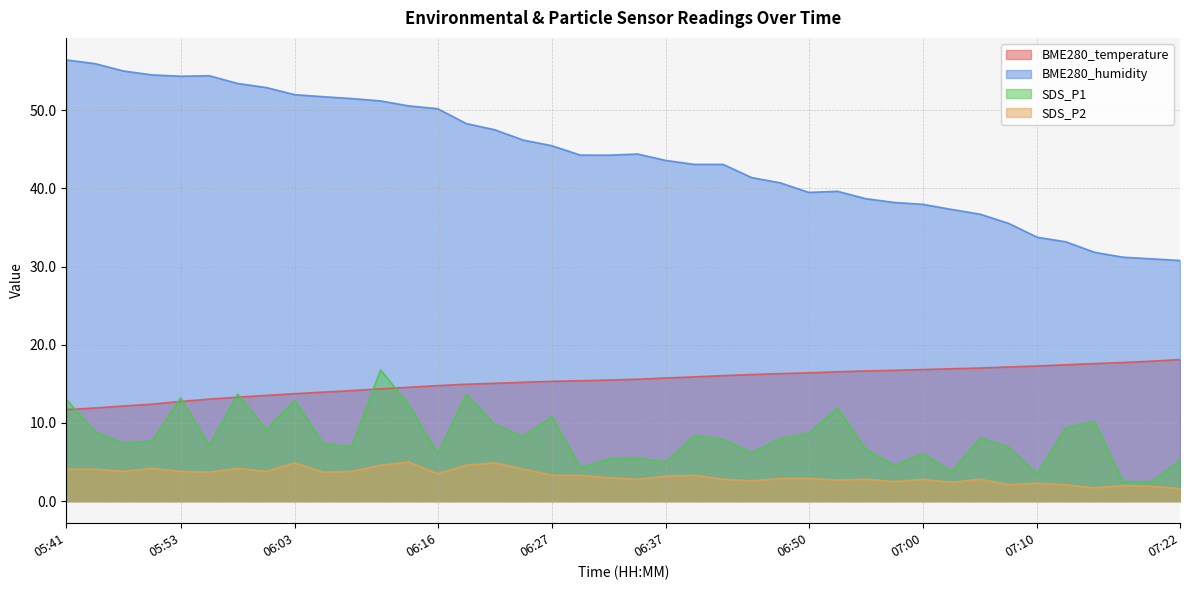

Which series has the largest total across all categories?

BME280_humidity